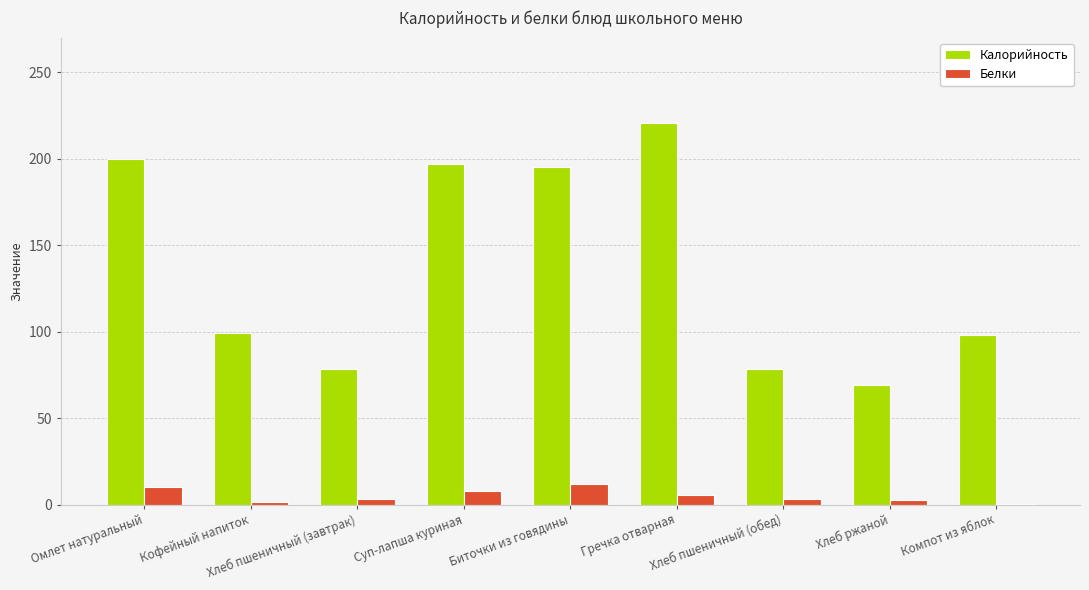

How many groups of bars are there?

9